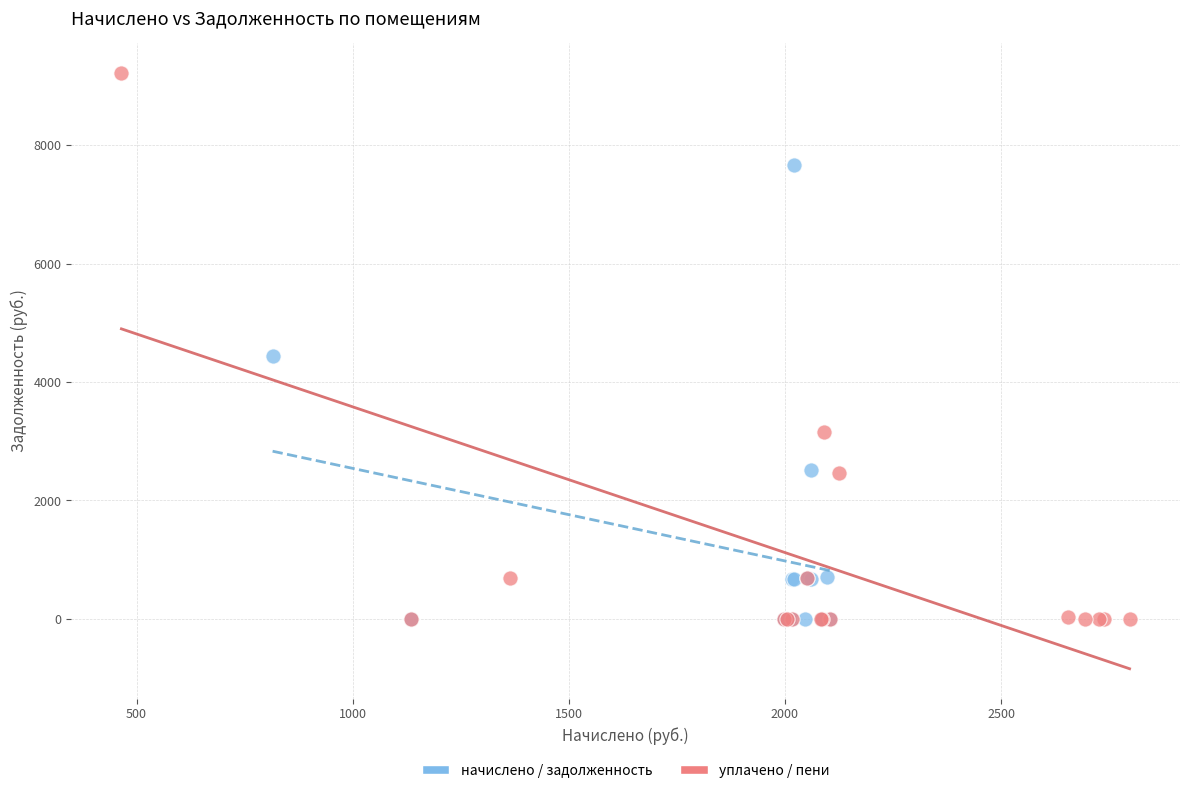

What are all the series names shown in the legend?

начислено / задолженность, уплачено / пени